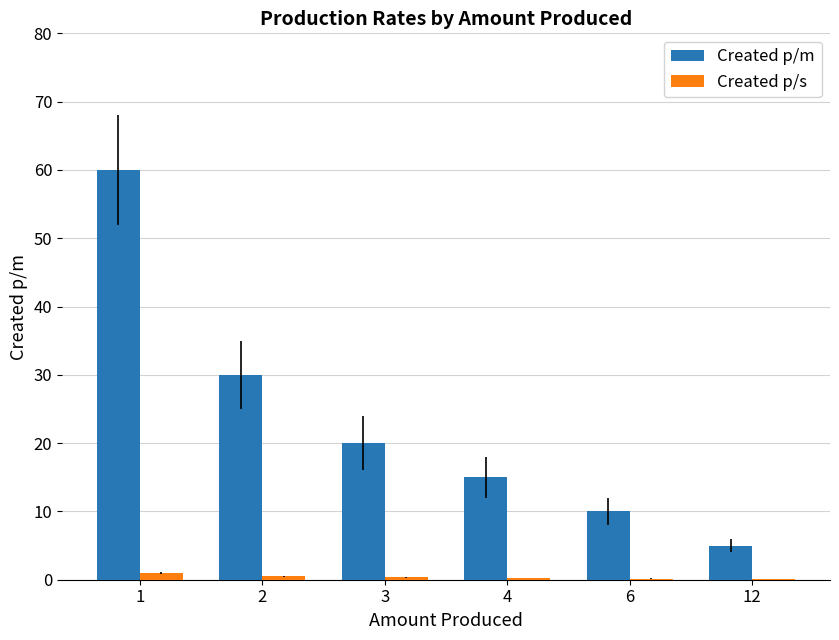

Where is Created p/m nearest to the value 32?

2